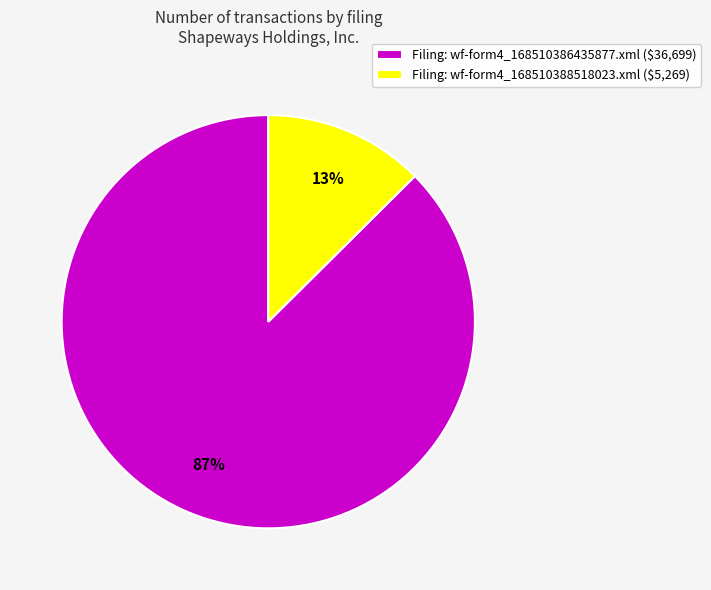

How many segments does this pie chart have?

2